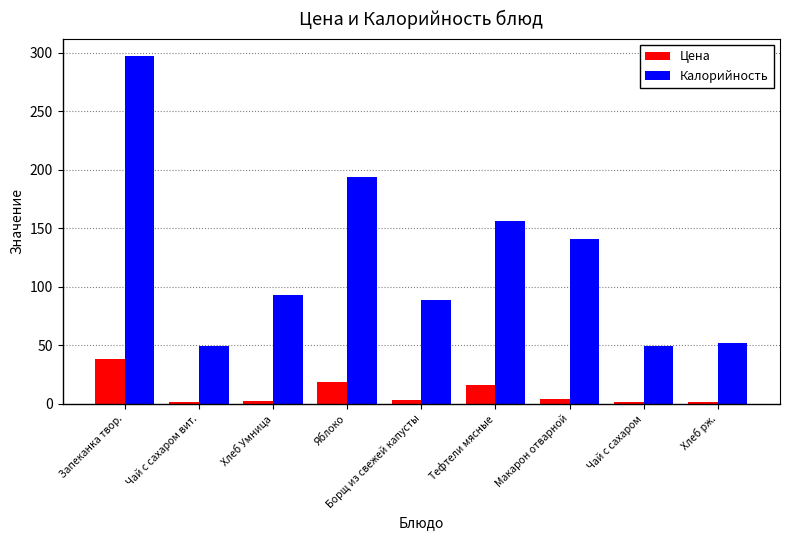

What value does the Калорийность series have at Запеканка твор.?

297.0